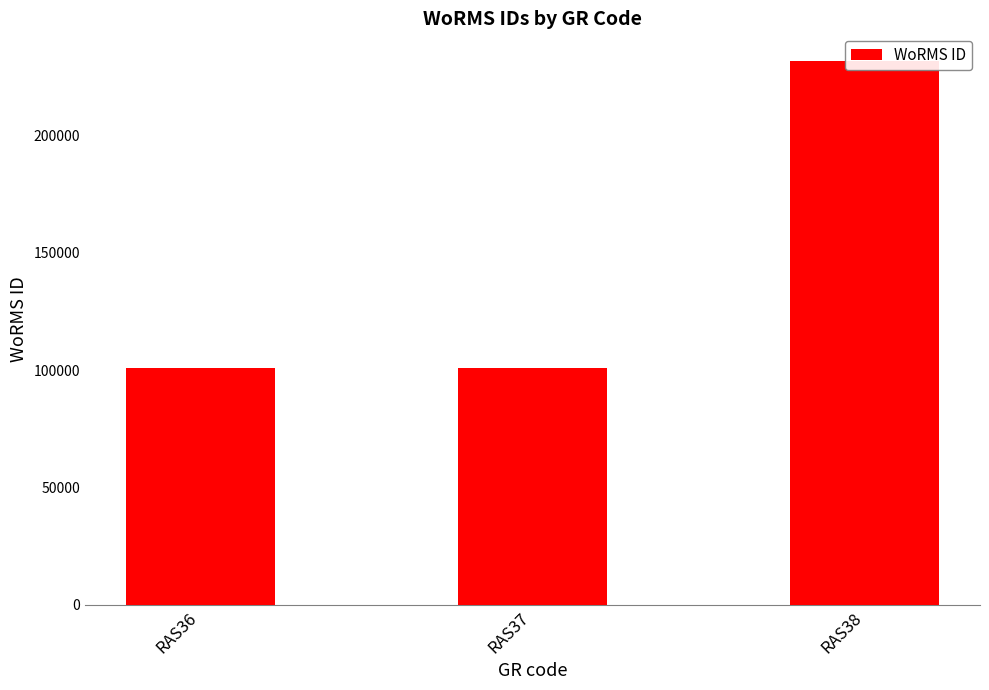

Rank the categories by value from lowest to highest.

RAS36, RAS37, RAS38